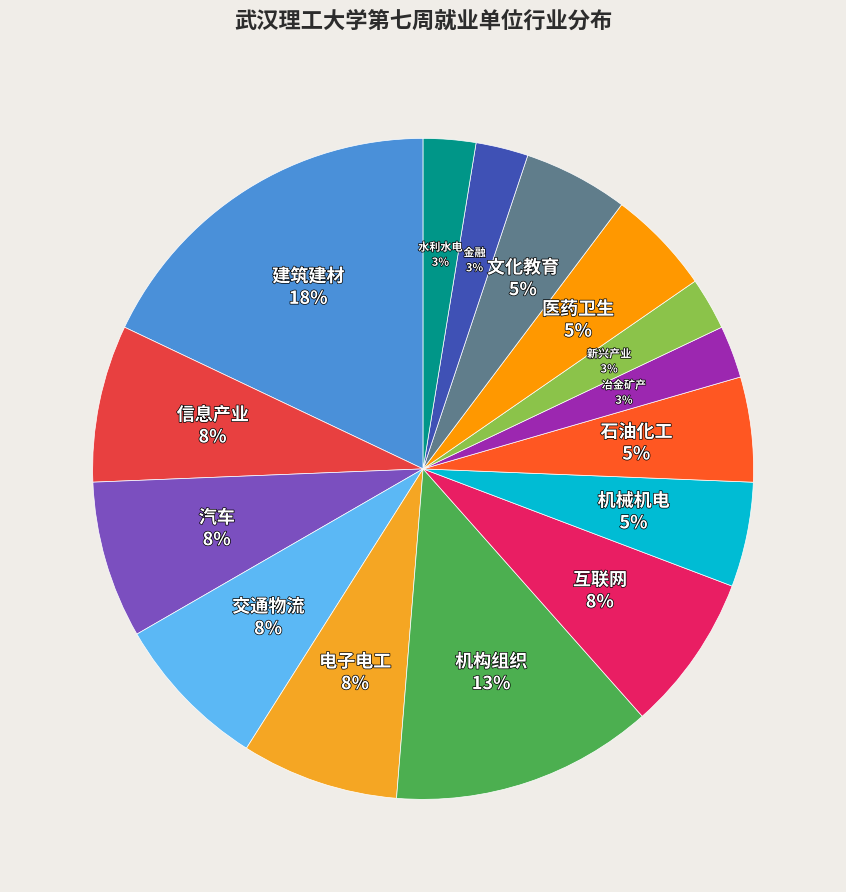

To the nearest percent, what is the difference between the largest and smallest slice percentages?

15%